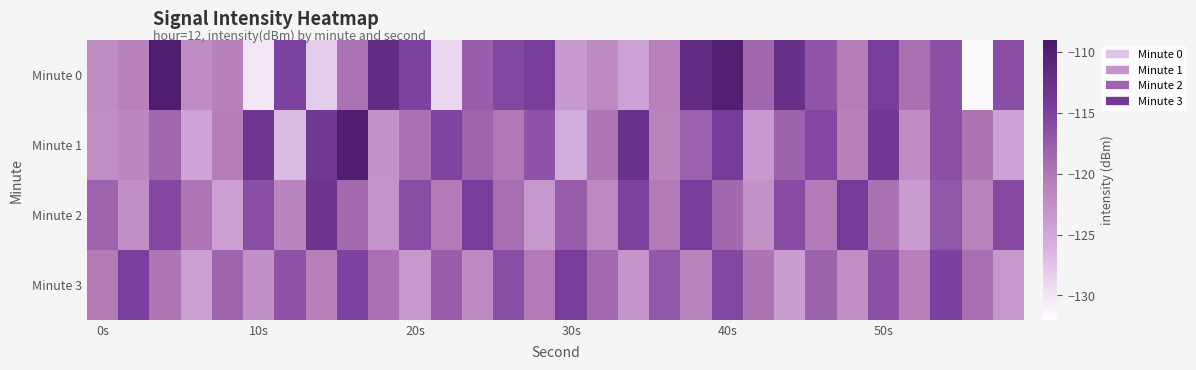

Reading left to right, extract all data points from this chart.

Minute 0: -122.0	-121.0	-109.6	-122.1	-120.9	-130.1	-115.1	-128.1	-119.7	-111.9	-115.0	-128.9	-117.6	-115.5	-114.4	-123.7	-121.9	-124.3	-121.0	-112.0	-110.1	-118.5	-112.5	-116.8	-120.6	-114.6	-119.4	-116.5	-131.5	-116.2
Minute 1: -122.4	-121.7	-118.5	-124.7	-120.6	-113.3	-126.8	-113.6	-109.8	-122.7	-119.5	-115.2	-118.3	-120.1	-116.7	-125.4	-119.8	-112.6	-121.3	-117.9	-114.2	-123.5	-118.1	-115.6	-120.9	-113.8	-122.2	-116.4	-119.7	-124.3
Minute 2: -118.2	-122.4	-115.6	-119.8	-124.1	-116.3	-121.5	-113.2	-118.7	-122.9	-116.1	-120.3	-114.5	-119.2	-123.4	-117.6	-121.8	-115.0	-120.2	-114.4	-118.6	-122.8	-116.0	-120.4	-114.2	-119.6	-123.8	-117.0	-121.2	-115.8
Minute 3: -120.5	-114.7	-119.9	-124.1	-118.3	-122.5	-116.7	-120.9	-115.1	-119.3	-123.5	-117.7	-121.9	-116.1	-120.3	-114.5	-118.7	-122.9	-117.1	-121.3	-115.5	-119.7	-123.9	-118.1	-122.3	-116.5	-120.7	-114.9	-119.1	-123.3